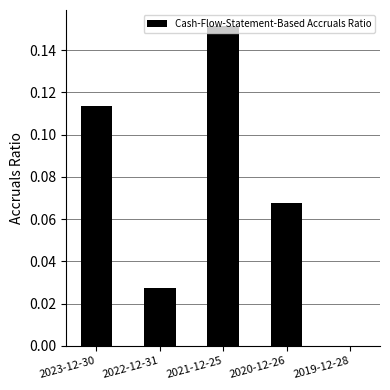

Are the bars horizontal?

No